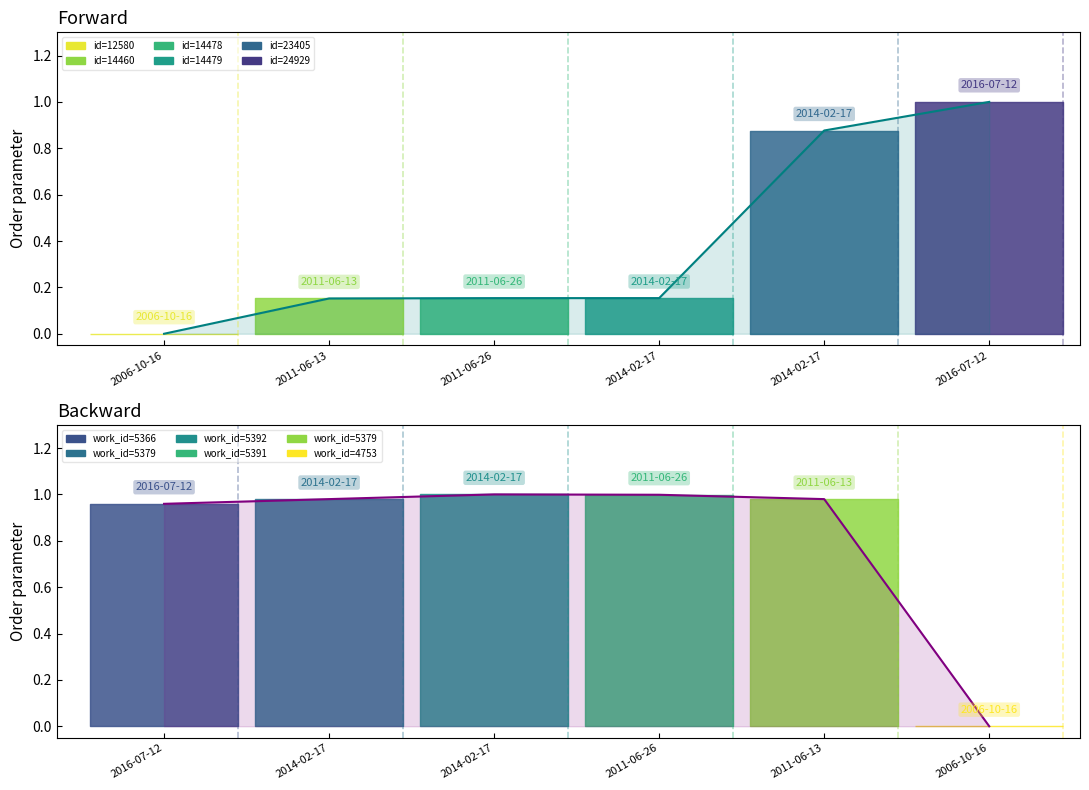

What is the label of the 2nd point from the right?

2014-02-17